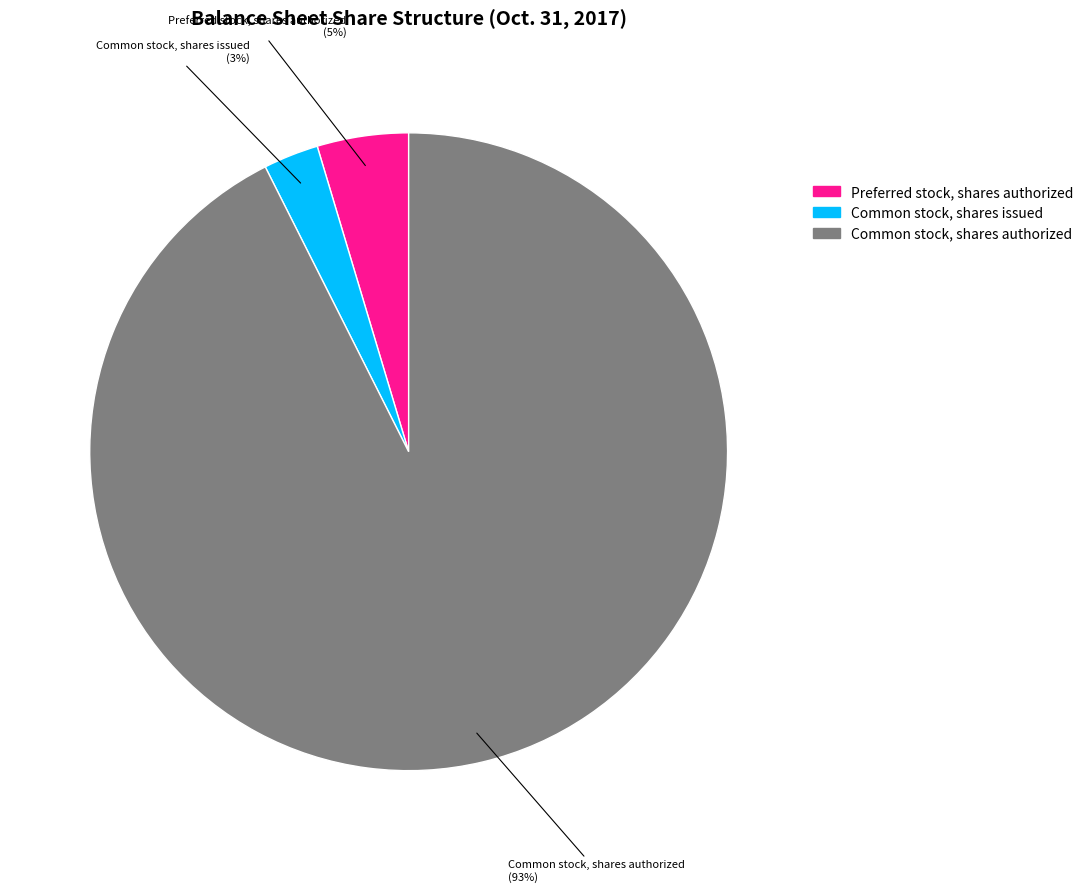

Is it true that Common stock, shares issued is 9% of the pie?

False